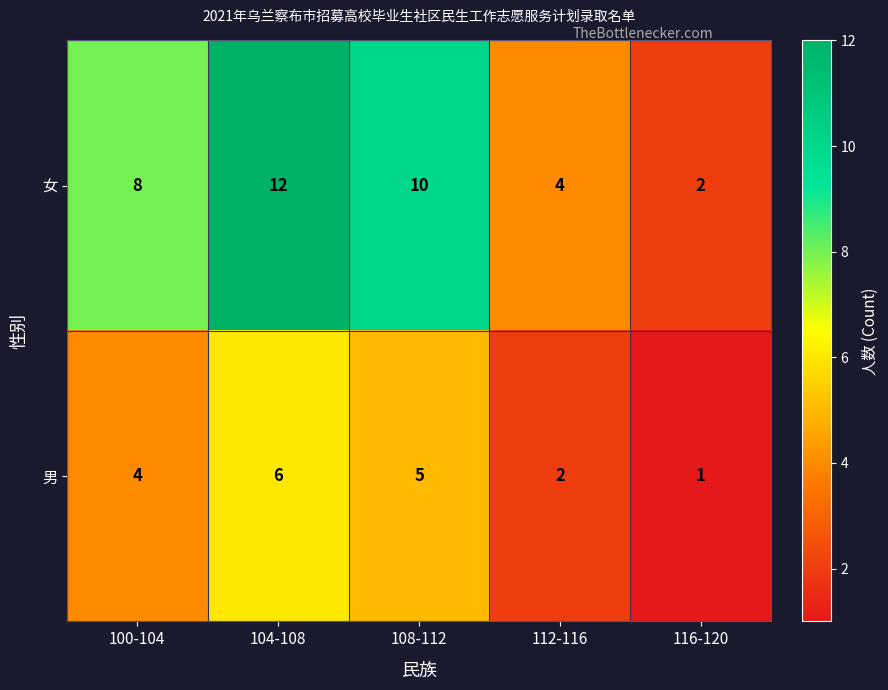

What is the sum of the 男 values at 108-112 and 112-116?

7